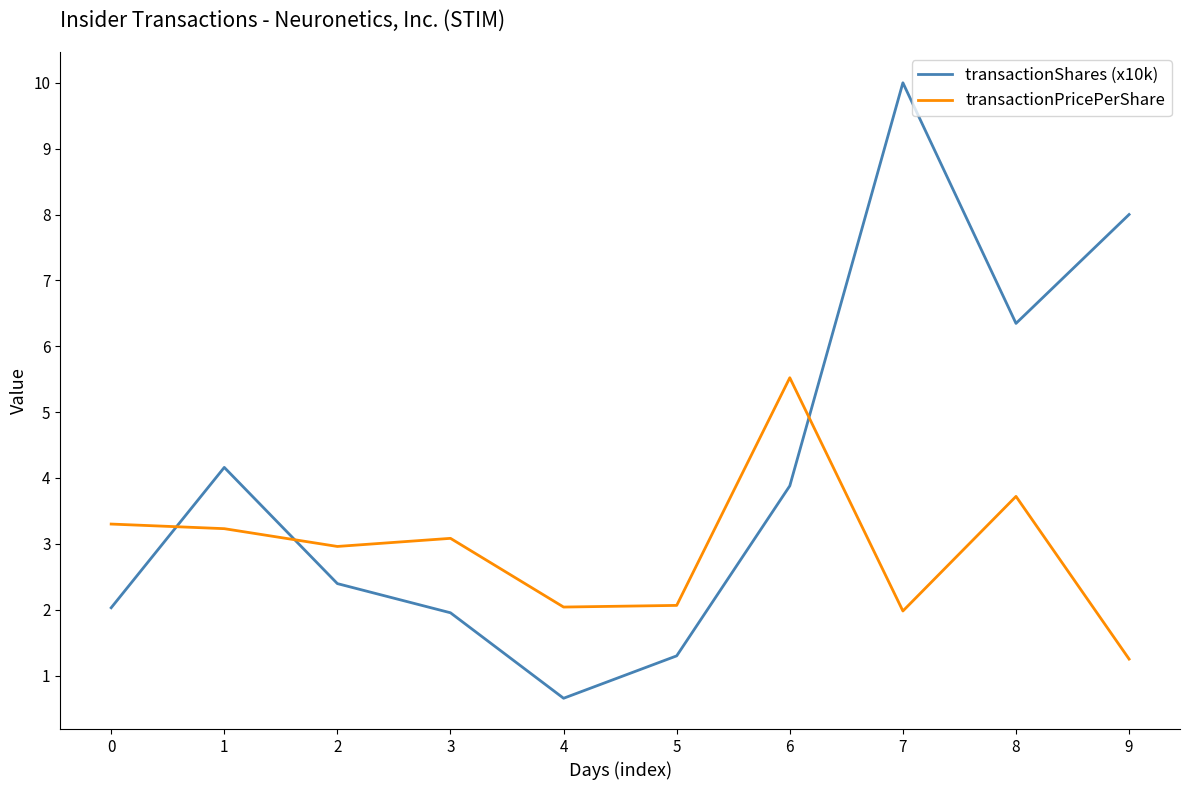

What is the total value across all series at 2?

5.4